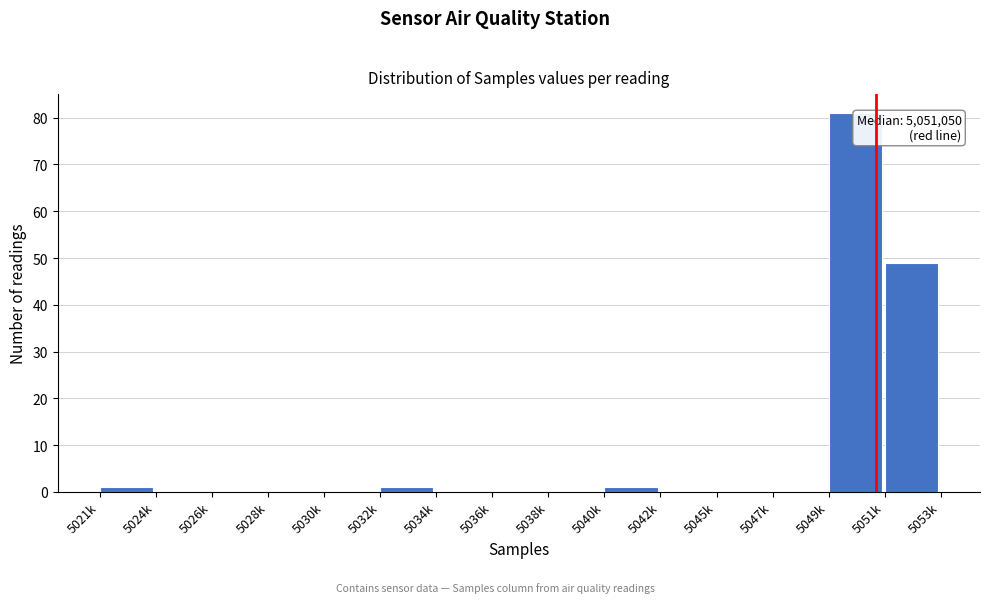

Reading left to right, transcribe all the data shown in this chart.

5021k=1	5024k=0	5026k=0	5028k=0	5030k=0	5032k=1	5034k=0	5036k=0	5038k=0	5040k=1	5042k=0	5045k=0	5047k=0	5049k=81	5051k=49